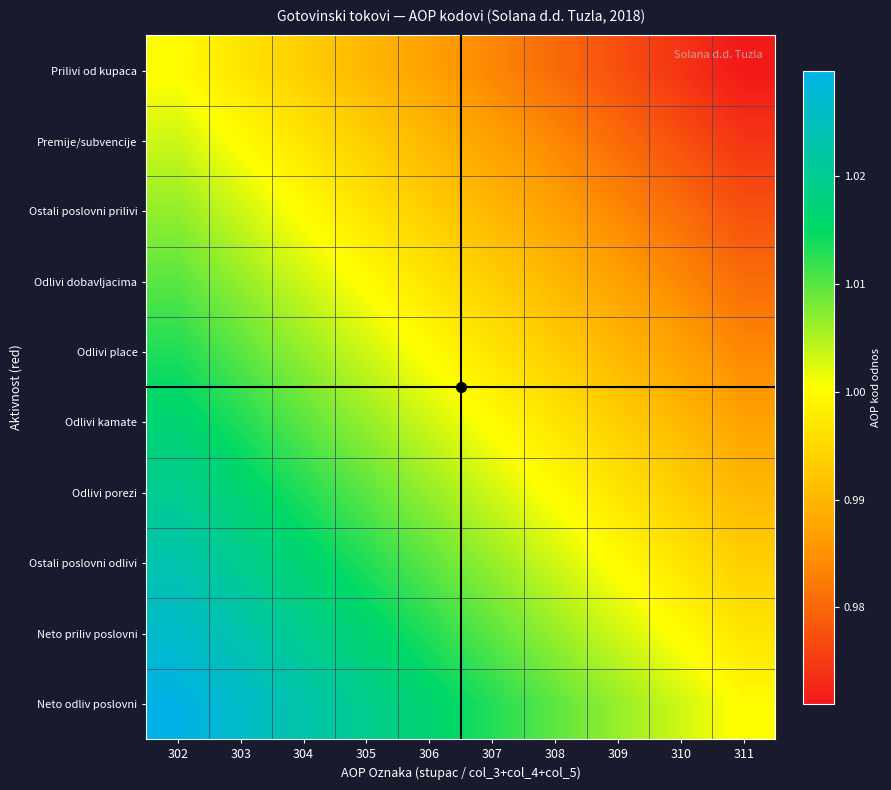

Reading left to right, list all the values displayed in this chart.

Prilivi od kupaca: 302=1.0	303=1.0	304=1.0	305=1.0	306=1.0	307=1.0	308=1.0	309=1.0	310=1.0	311=1.0
Premije/subvencije: 302=1.0	303=1.0	304=1.0	305=1.0	306=1.0	307=1.0	308=1.0	309=1.0	310=1.0	311=1.0
Ostali poslovni prilivi: 302=1.0	303=1.0	304=1.0	305=1.0	306=1.0	307=1.0	308=1.0	309=1.0	310=1.0	311=1.0
Odlivi dobavljacima: 302=1.0	303=1.0	304=1.0	305=1.0	306=1.0	307=1.0	308=1.0	309=1.0	310=1.0	311=1.0
Odlivi place: 302=1.0	303=1.0	304=1.0	305=1.0	306=1.0	307=1.0	308=1.0	309=1.0	310=1.0	311=1.0
Odlivi kamate: 302=1.0	303=1.0	304=1.0	305=1.0	306=1.0	307=1.0	308=1.0	309=1.0	310=1.0	311=1.0
Odlivi porezi: 302=1.0	303=1.0	304=1.0	305=1.0	306=1.0	307=1.0	308=1.0	309=1.0	310=1.0	311=1.0
Ostali poslovni odlivi: 302=1.0	303=1.0	304=1.0	305=1.0	306=1.0	307=1.0	308=1.0	309=1.0	310=1.0	311=1.0
Neto priliv poslovni: 302=1.0	303=1.0	304=1.0	305=1.0	306=1.0	307=1.0	308=1.0	309=1.0	310=1.0	311=1.0
Neto odliv poslovni: 302=1.0	303=1.0	304=1.0	305=1.0	306=1.0	307=1.0	308=1.0	309=1.0	310=1.0	311=1.0